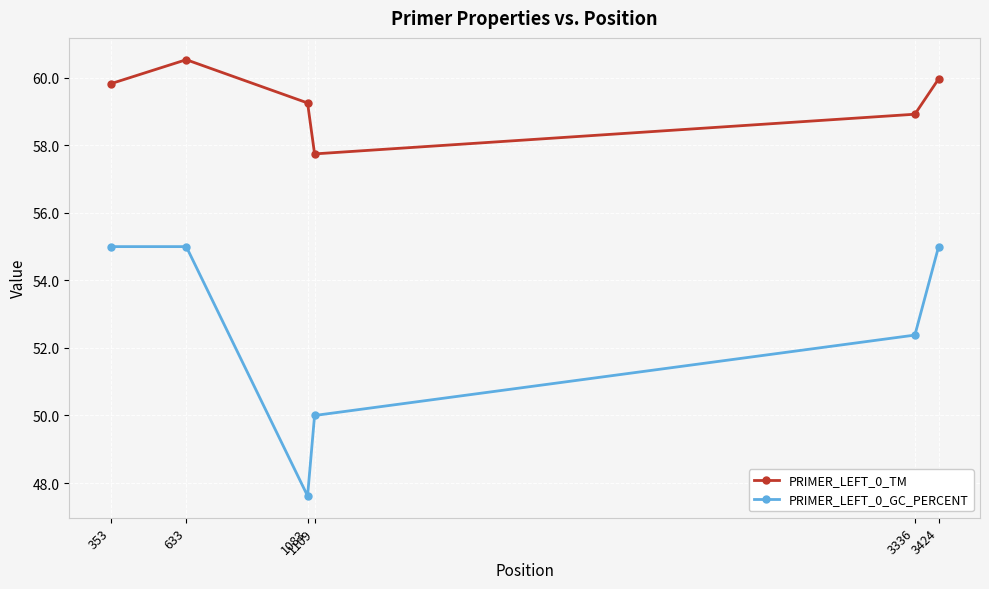

In PRIMER_LEFT_0_TM, how many points are lower than both neighbors (excluding endpoints)?

1